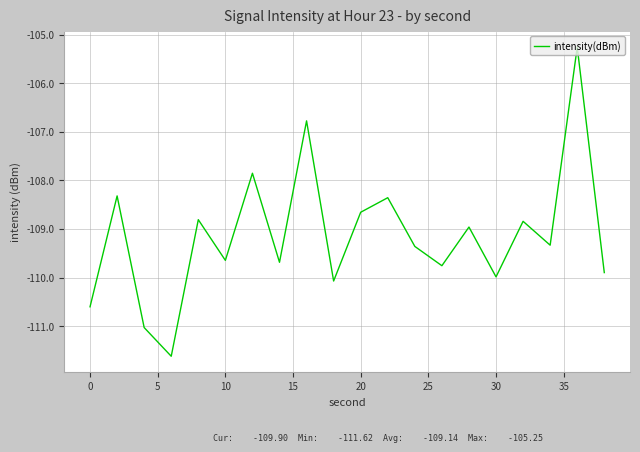

What is the minimum value shown in the chart?

-111.6